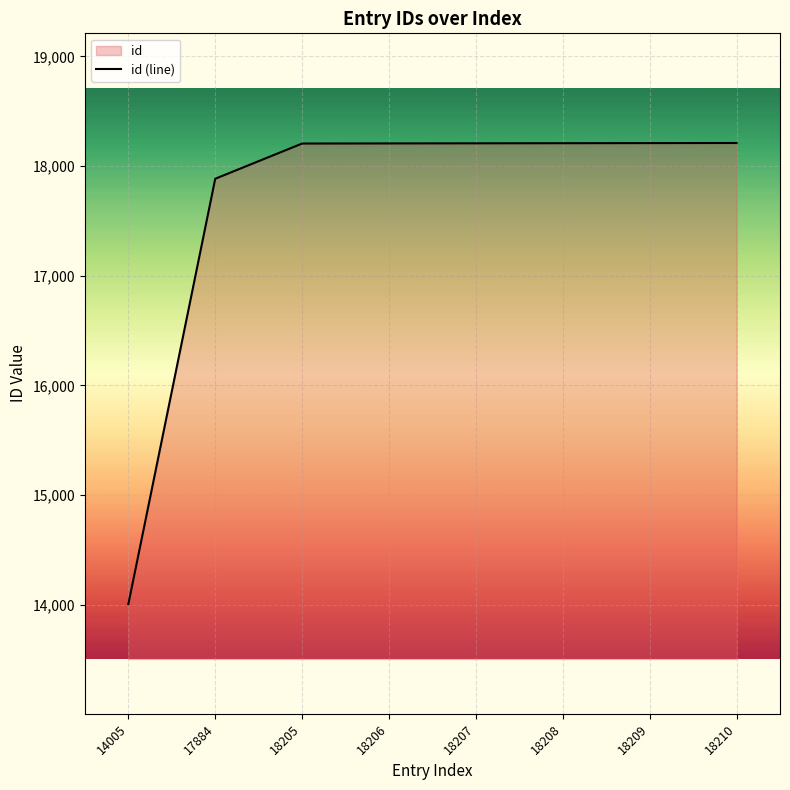

True or false: there are more than 1 points higher than both neighbors.

False